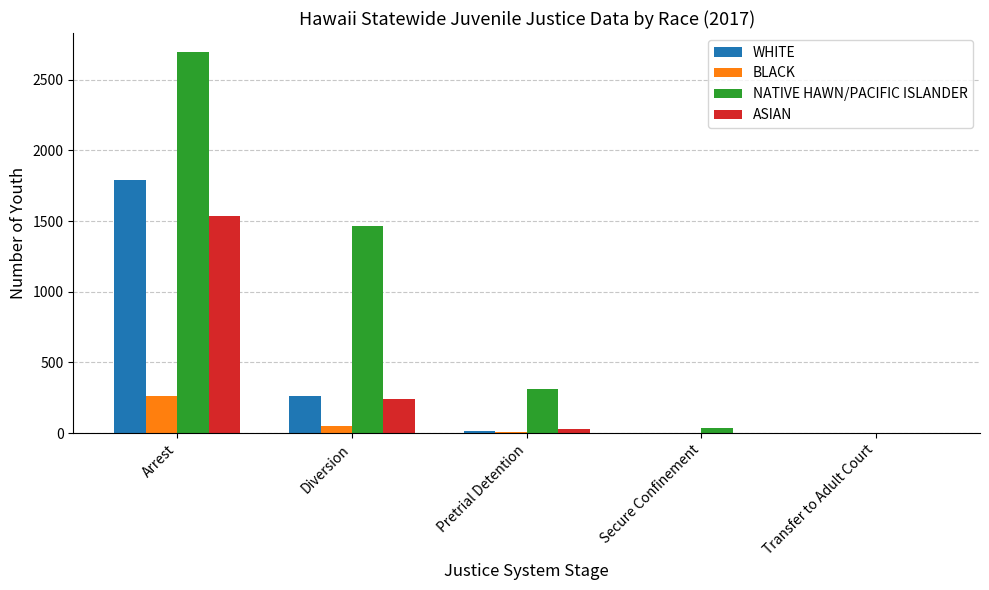

Which series has the largest total across all categories?

NATIVE HAWN/PACIFIC ISLANDER